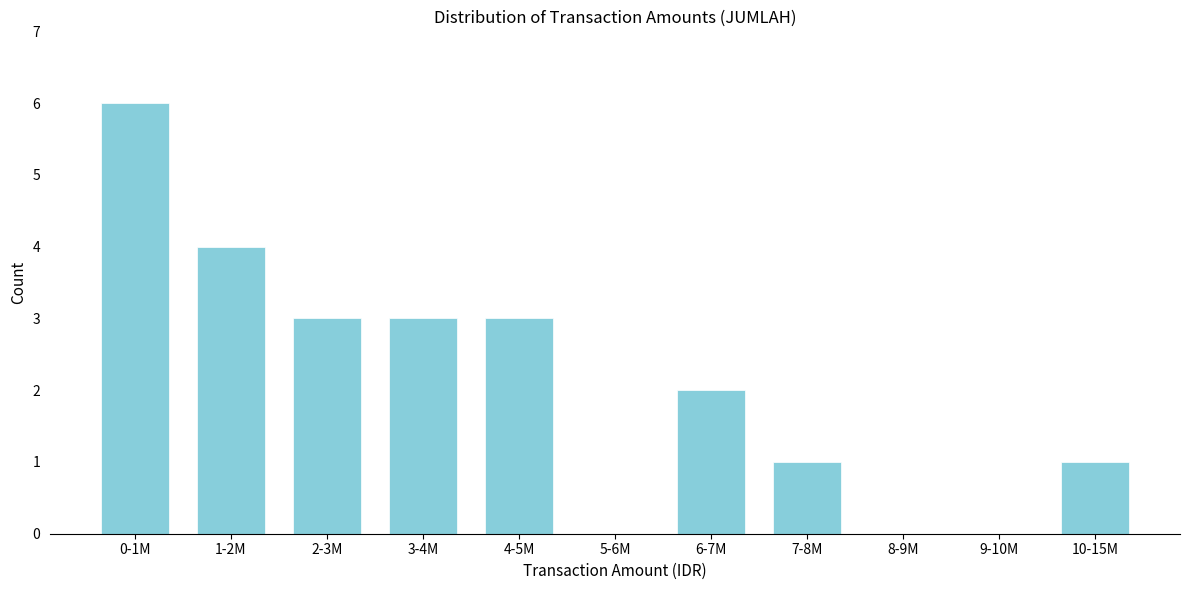

Reading left to right, transcribe all the data shown in this chart.

0-1M=6	1-2M=4	2-3M=3	3-4M=3	4-5M=3	5-6M=0	6-7M=2	7-8M=1	8-9M=0	9-10M=0	10-15M=1